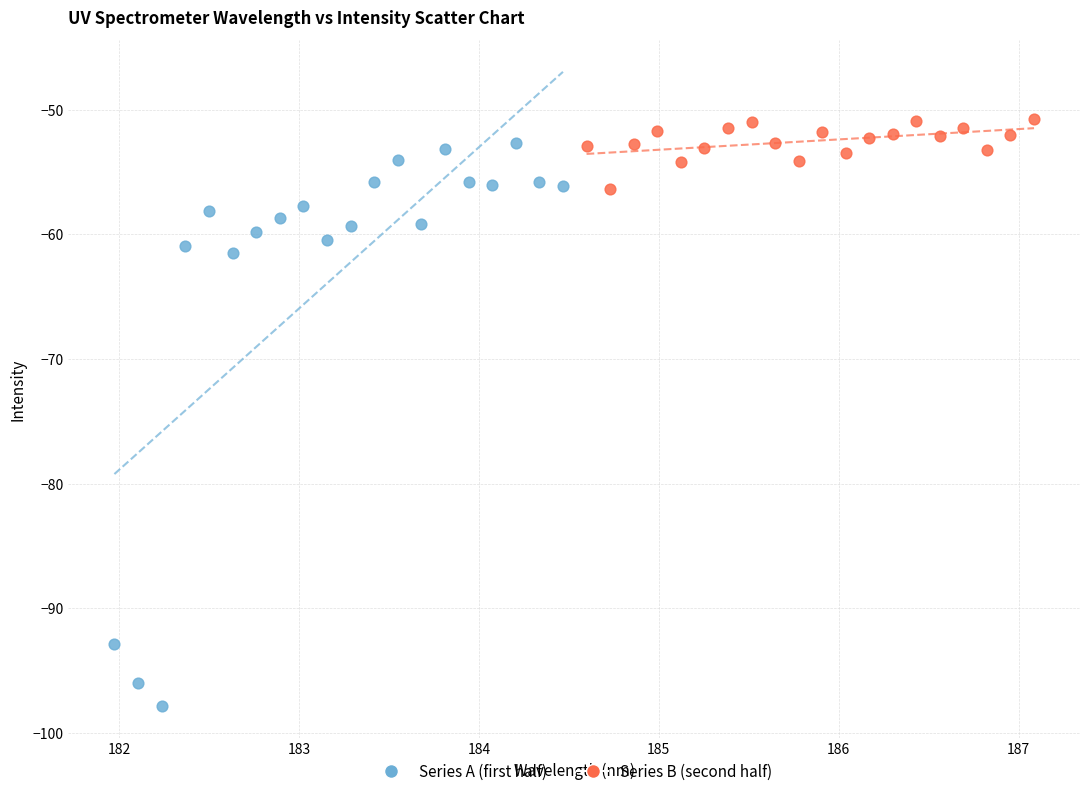

Which series reaches the minimum Y coordinate?

Series A (first half)